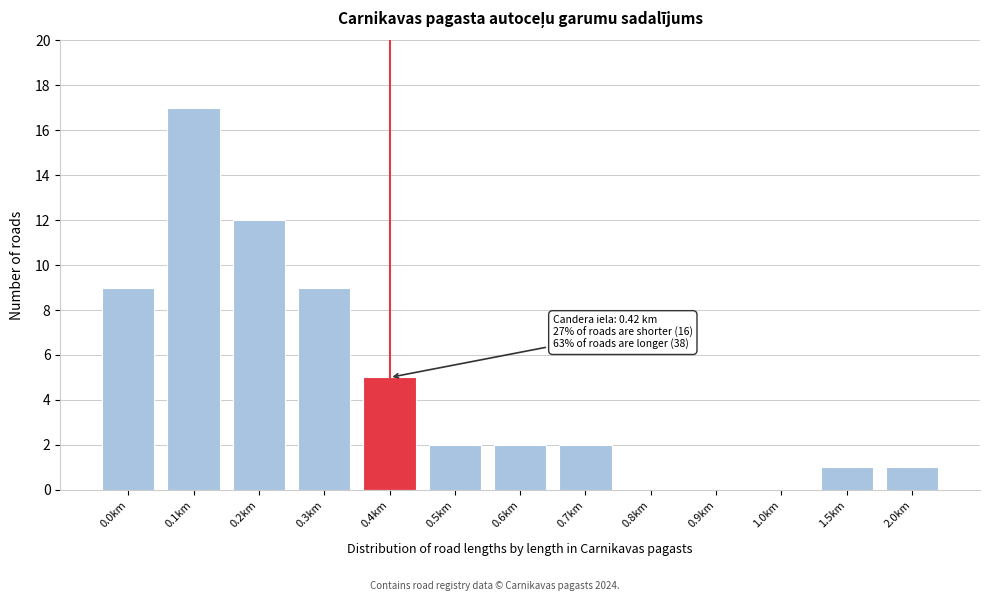

Reading left to right, transcribe all the data shown in this chart.

0.0km=9	0.1km=17	0.2km=12	0.3km=9	0.4km=5	0.5km=2	0.6km=2	0.7km=2	0.8km=0	0.9km=0	1.0km=0	1.5km=1	2.0km=1